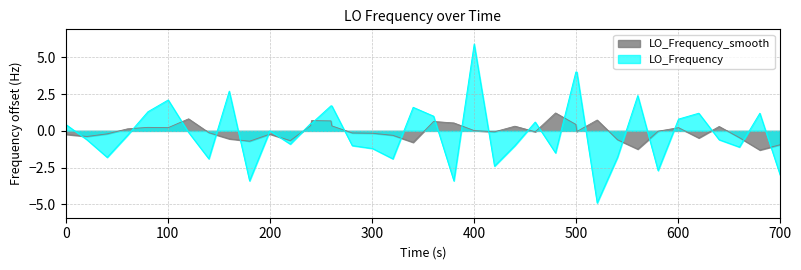

What is the difference between the maximum and minimum values in the LO_Frequency series?

10.8